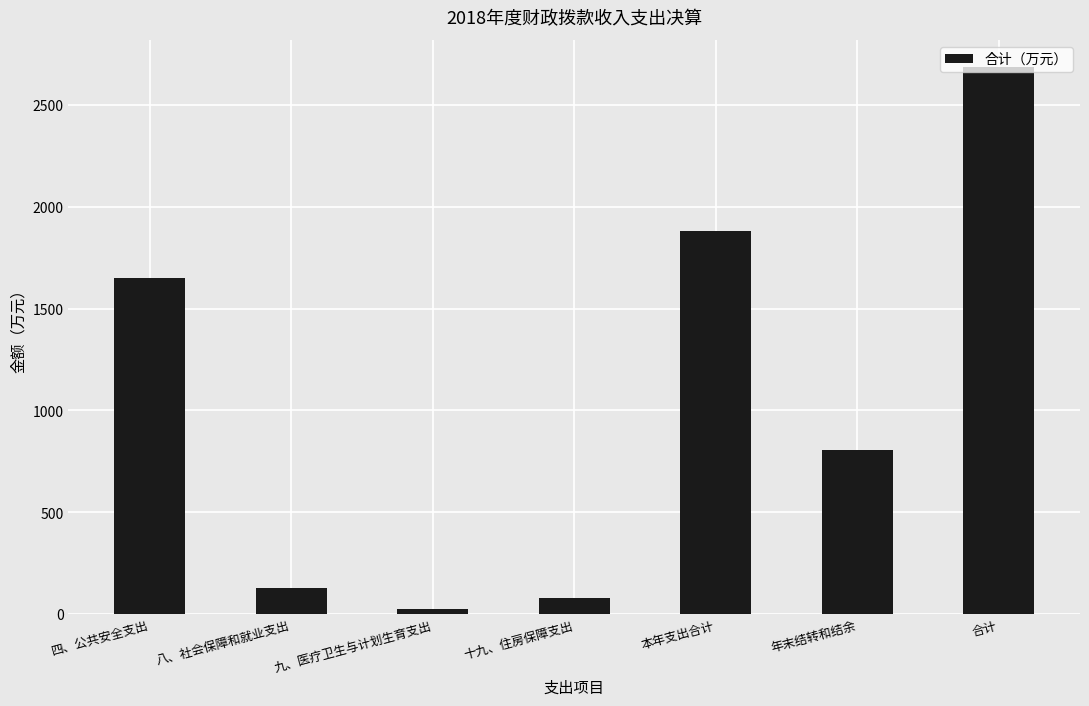

How many values are below 804?

3